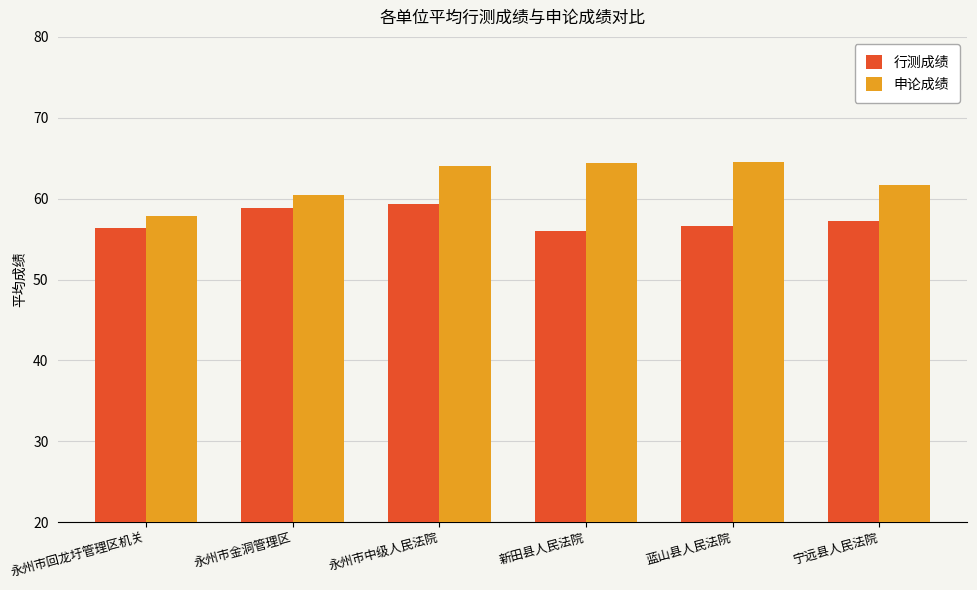

How many categories are shown in the chart?

6